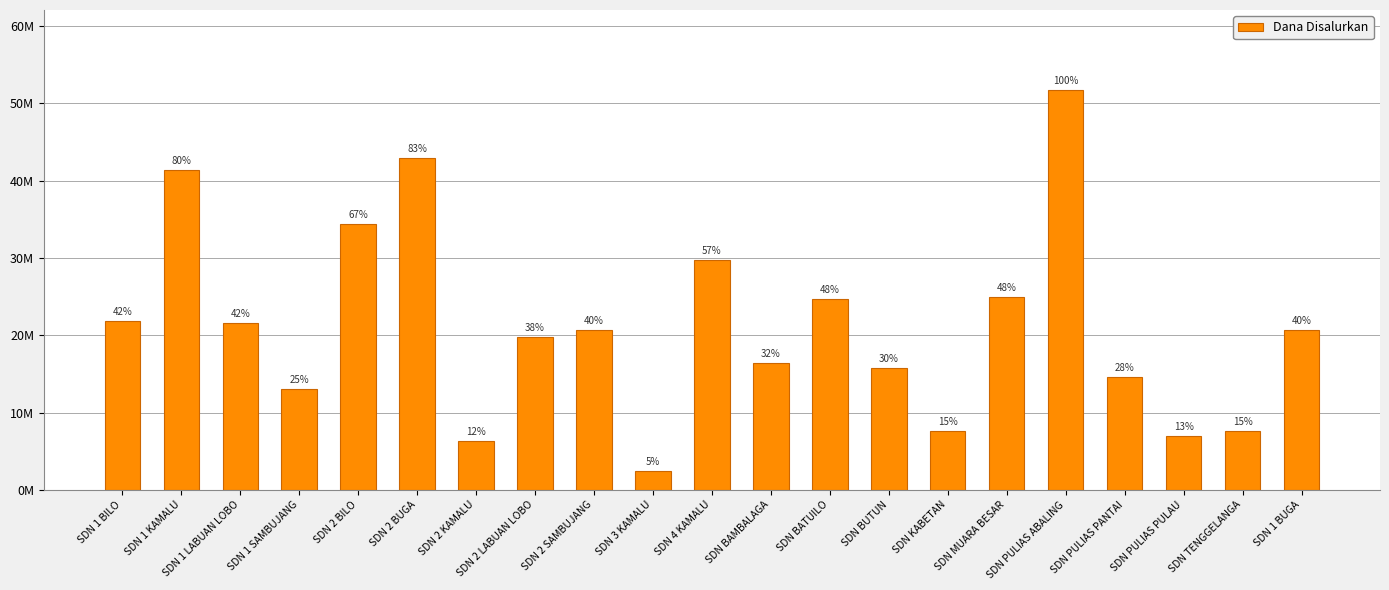

At which category does the chart reach its peak across all series?

SDN PULIAS ABALING